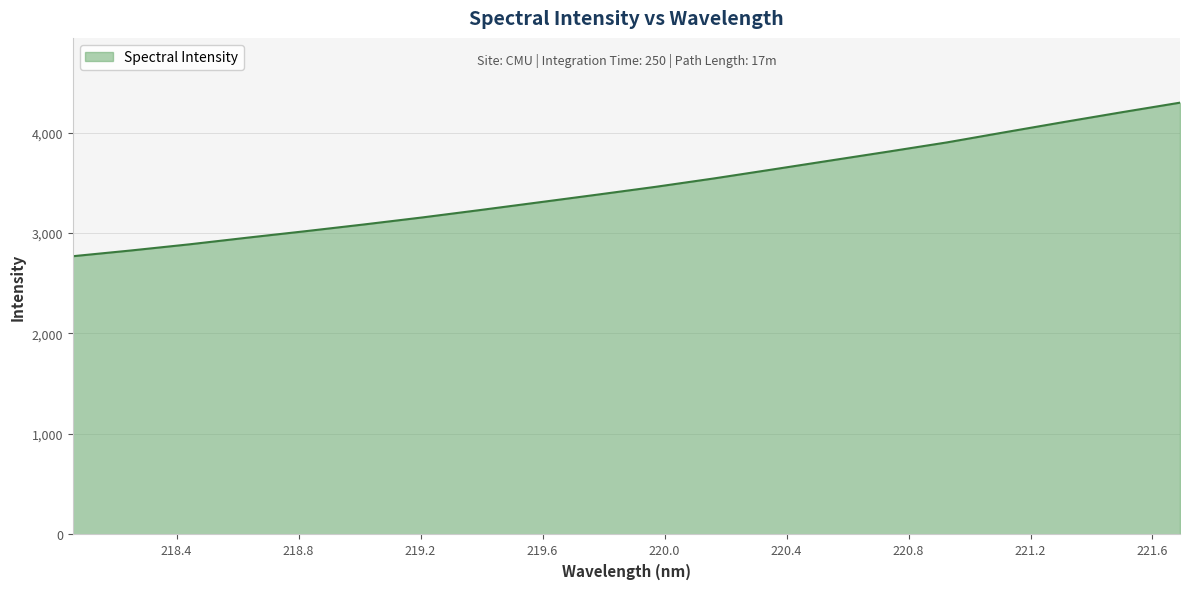

What is the greatest value displayed?

4297.0